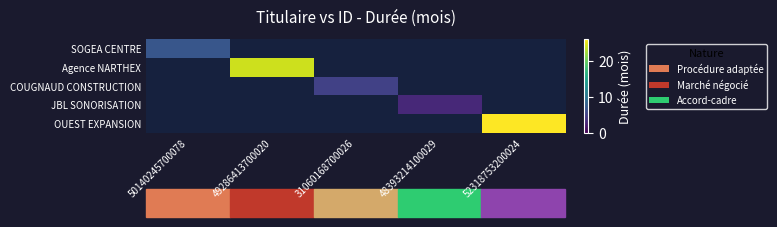

How many positive values does the OUEST EXPANSION series have?

1